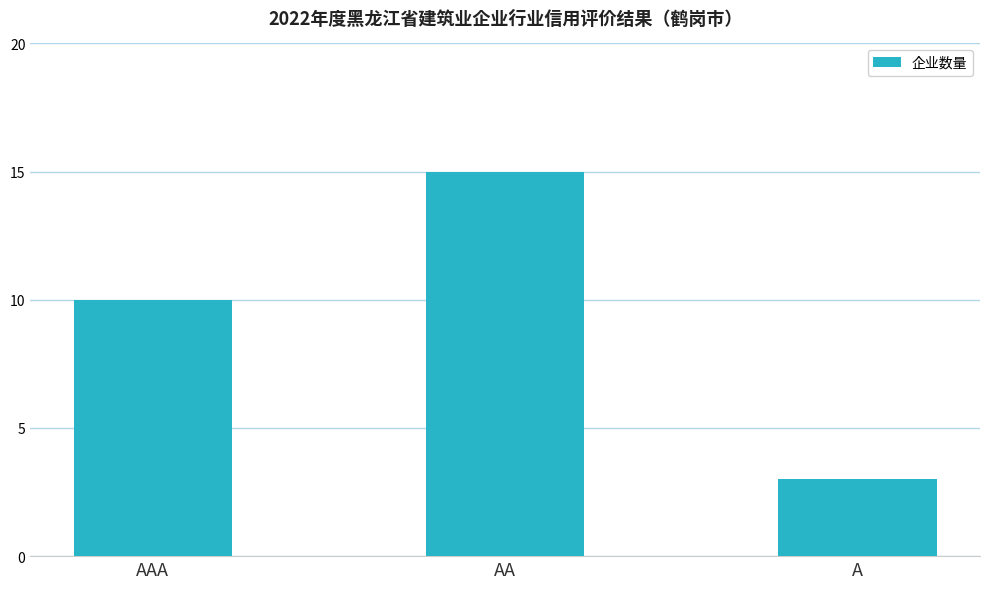

Which label corresponds to the smallest value in the chart?

A